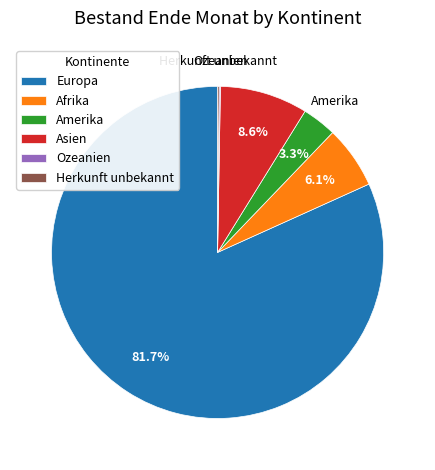

Is Europa the majority of the pie?

Yes